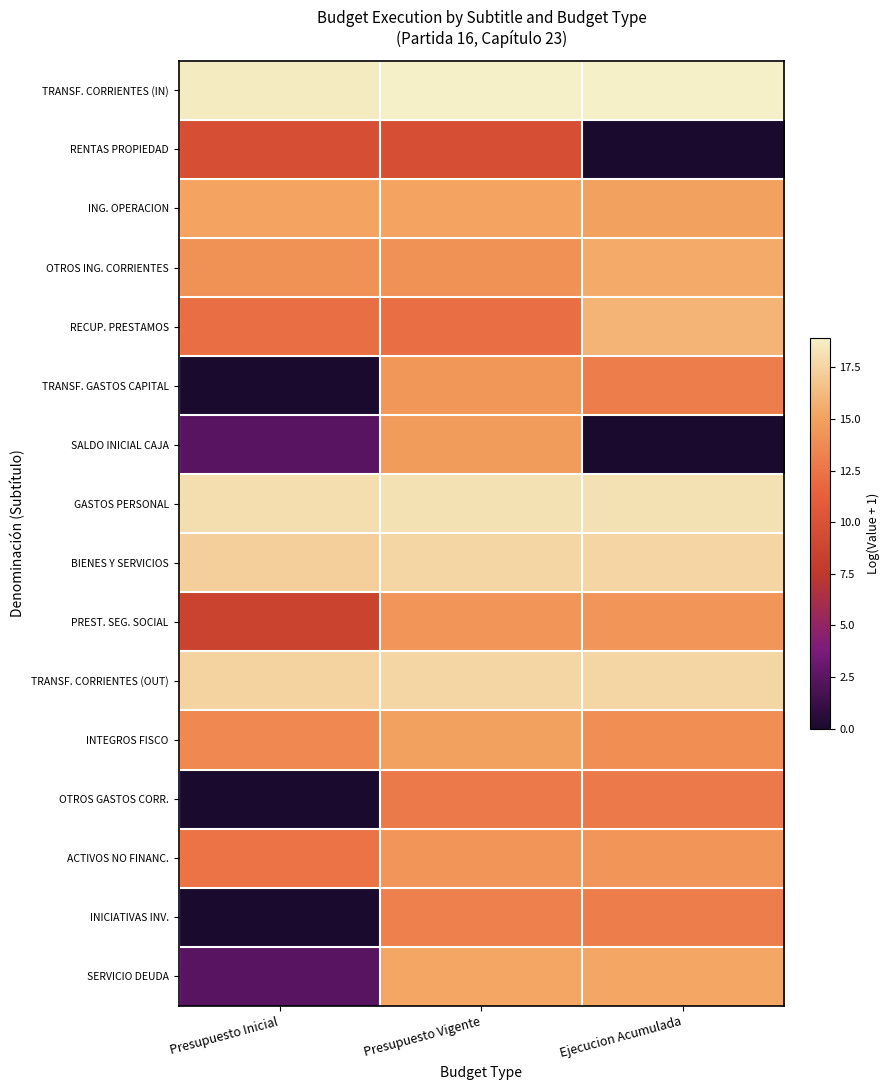

List the series in order of their peak value, lowest first.

RENTAS PROPIEDAD, OTROS GASTOS CORR., INICIATIVAS INV., ACTIVOS NO FINANC., PREST. SEG. SOCIAL, TRANSF. GASTOS CAPITAL, SALDO INICIAL CAJA, INTEGROS FISCO, ING. OPERACION, SERVICIO DEUDA, OTROS ING. CORRIENTES, RECUP. PRESTAMOS, BIENES Y SERVICIOS, TRANSF. CORRIENTES (OUT), GASTOS PERSONAL, TRANSF. CORRIENTES (IN)